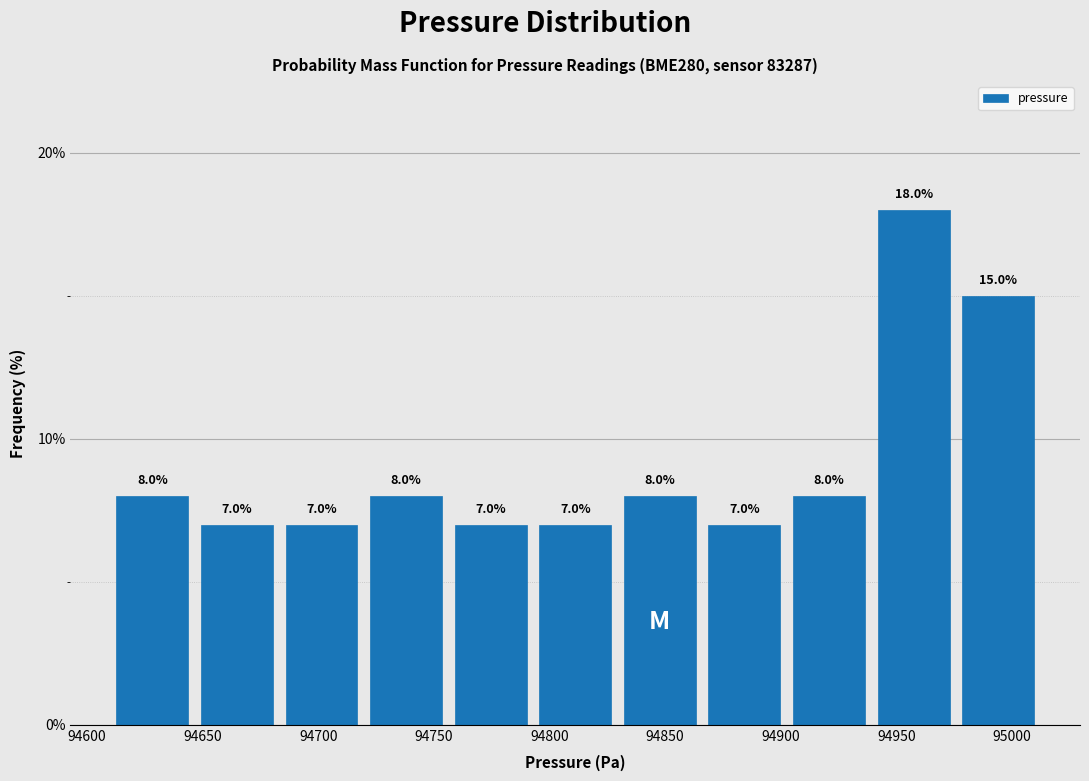

Reading left to right, list every bar in this chart as the range it spans on the x-axis followed by its height. The bar edges are not printed on the chart, so give them approximately, as read against the axis.

94610 to 94645: 8.0
94645 to 94685: 7.0
94685 to 94720: 7.0
94720 to 94755: 8.0
94755 to 94795: 7.0
94795 to 94830: 7.0
94830 to 94865: 8.0
94865 to 94905: 7.0
94905 to 94940: 8.0
94940 to 94975: 18.0
94975 to 95010: 15.0